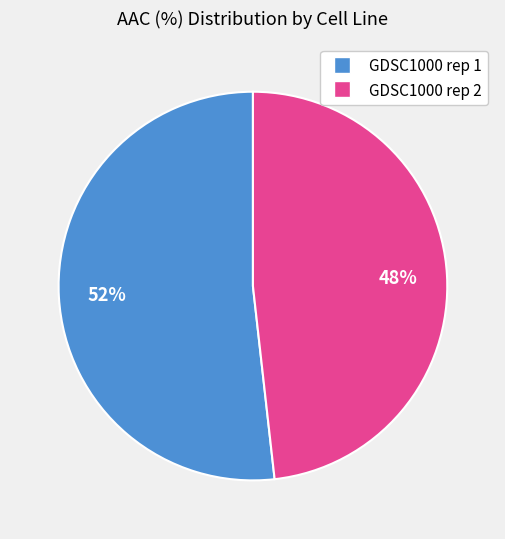

What is the smallest slice in the pie chart?

GDSC1000 rep 2